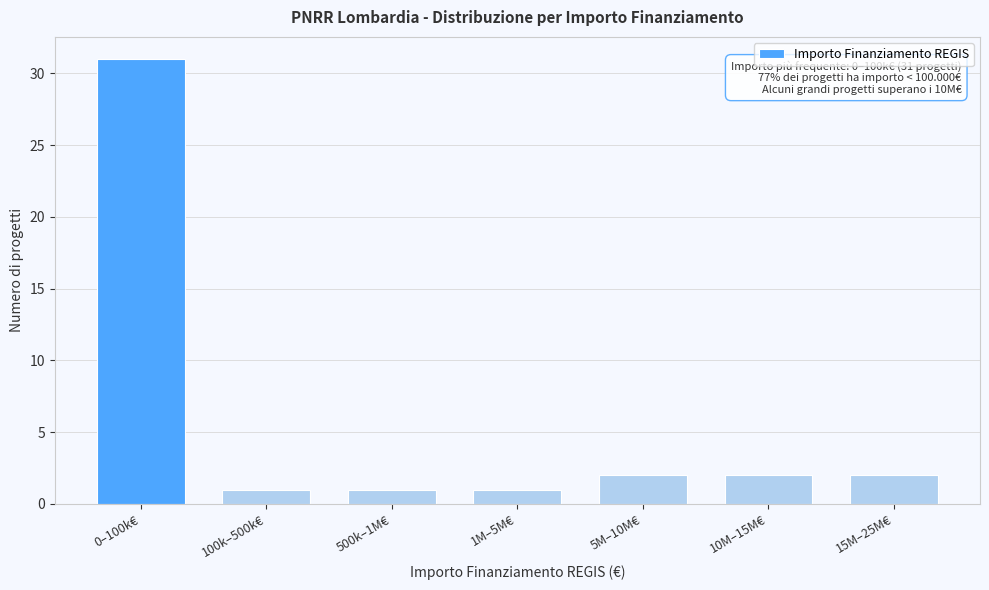

Reading left to right, extract all data points from this chart.

31	1	1	1	2	2	2